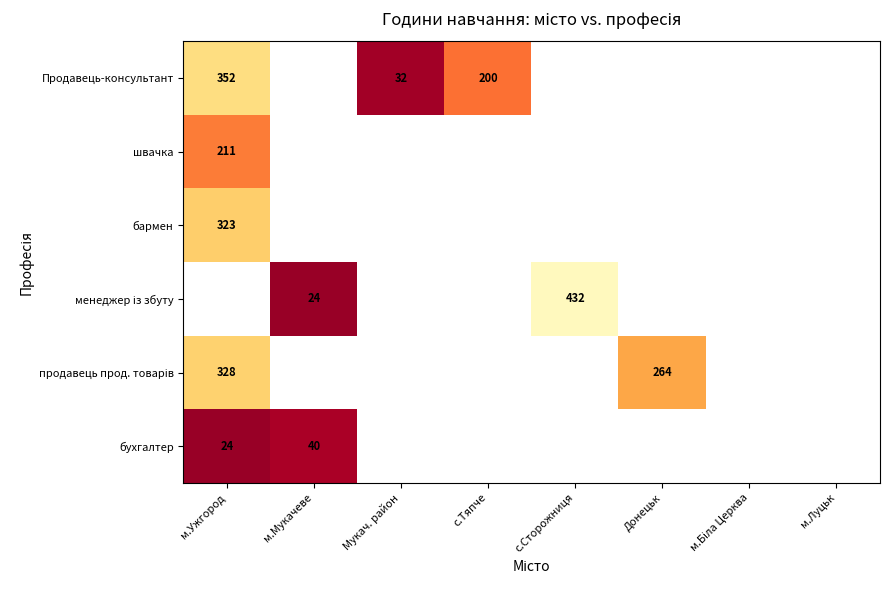

Which has a higher value, м.Луцьк or с.Тяпче?

с.Тяпче